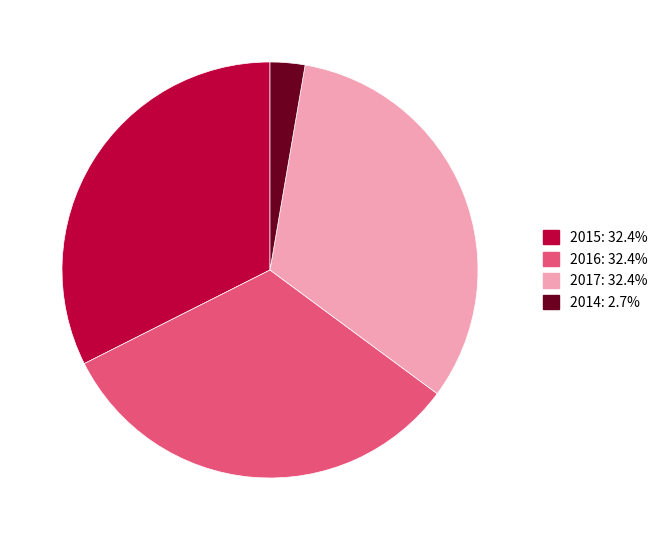

Count the number of slices in the pie.

4